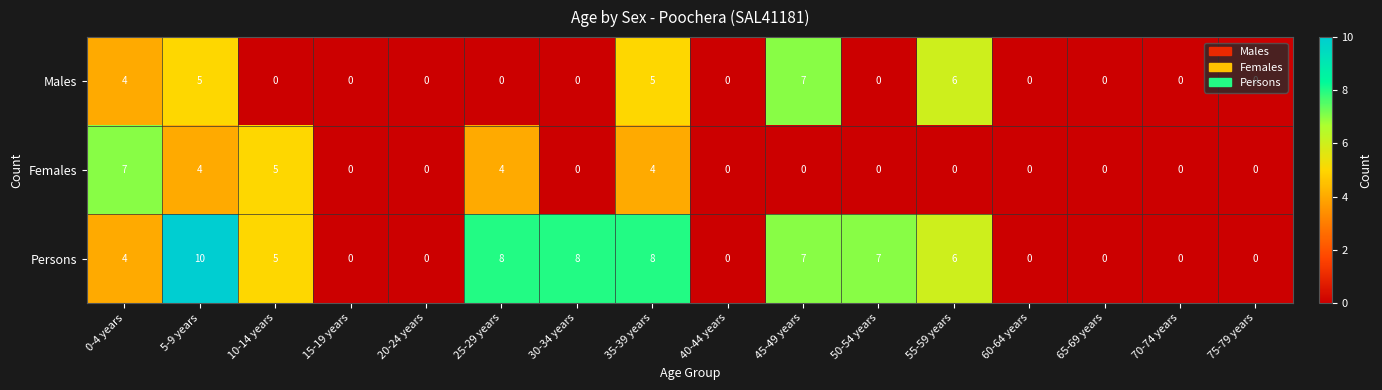

At which category is the sum across all series the highest?

5-9 years